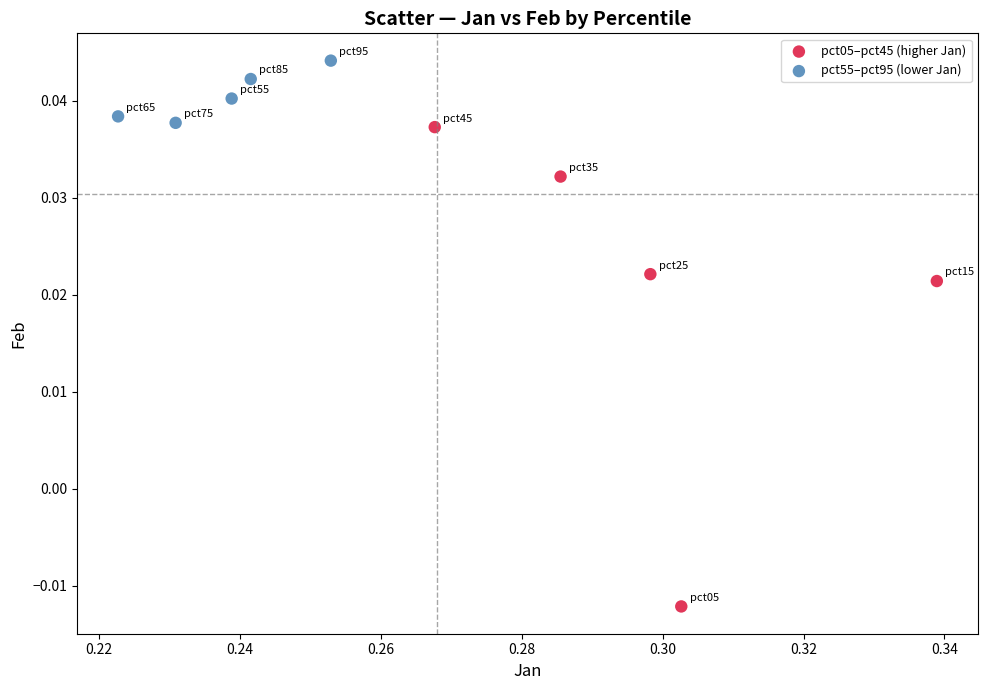

Which series reaches the minimum Y coordinate?

pct05–pct45 (higher Jan)